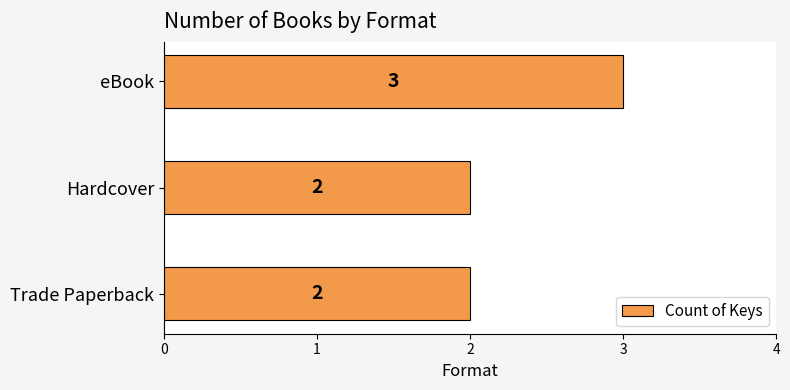

The value at Hardcover is 2. True or false?

True